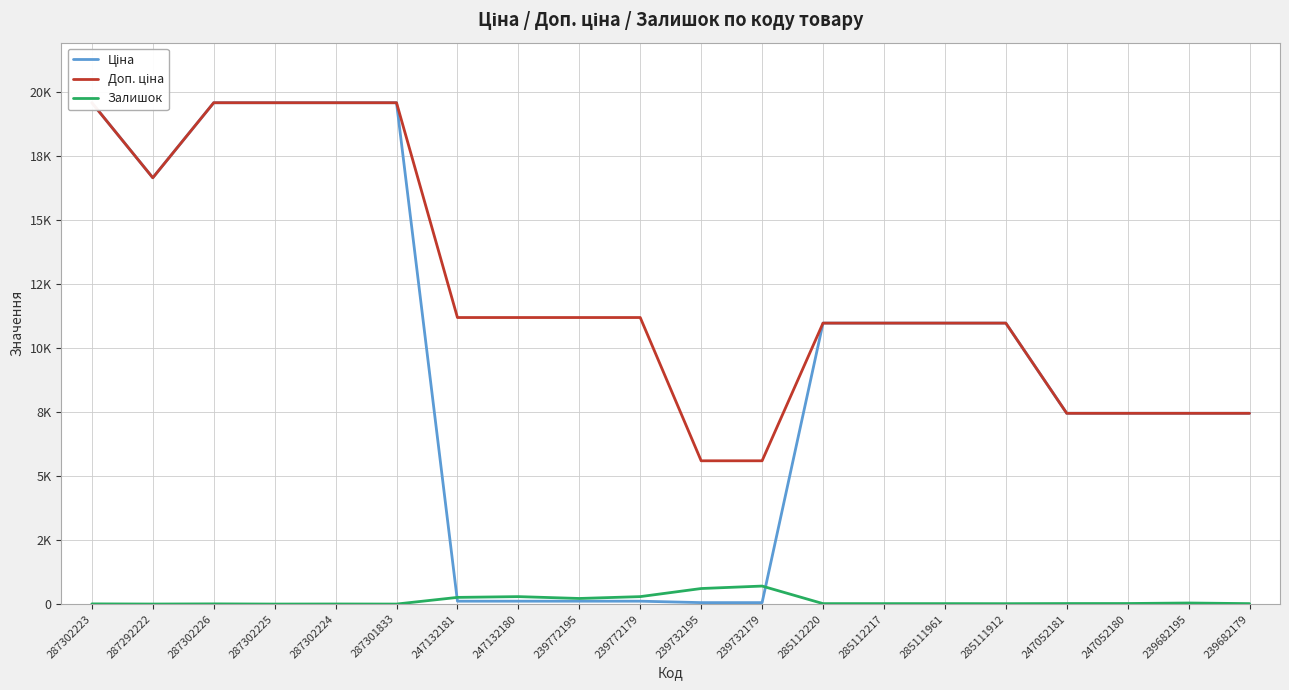

True or false: Ціна and Доп. ціна intersect in this chart.

False